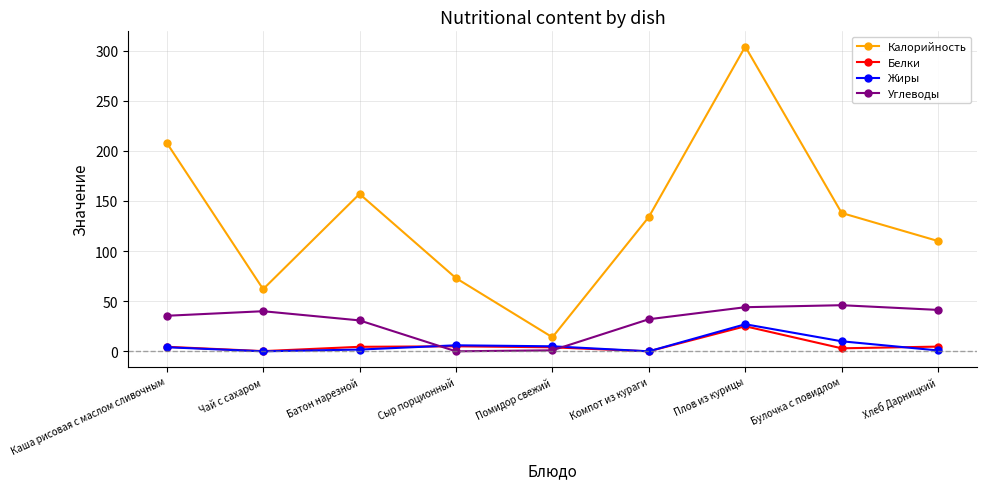

How many data points in Углеводы are above 35?

5